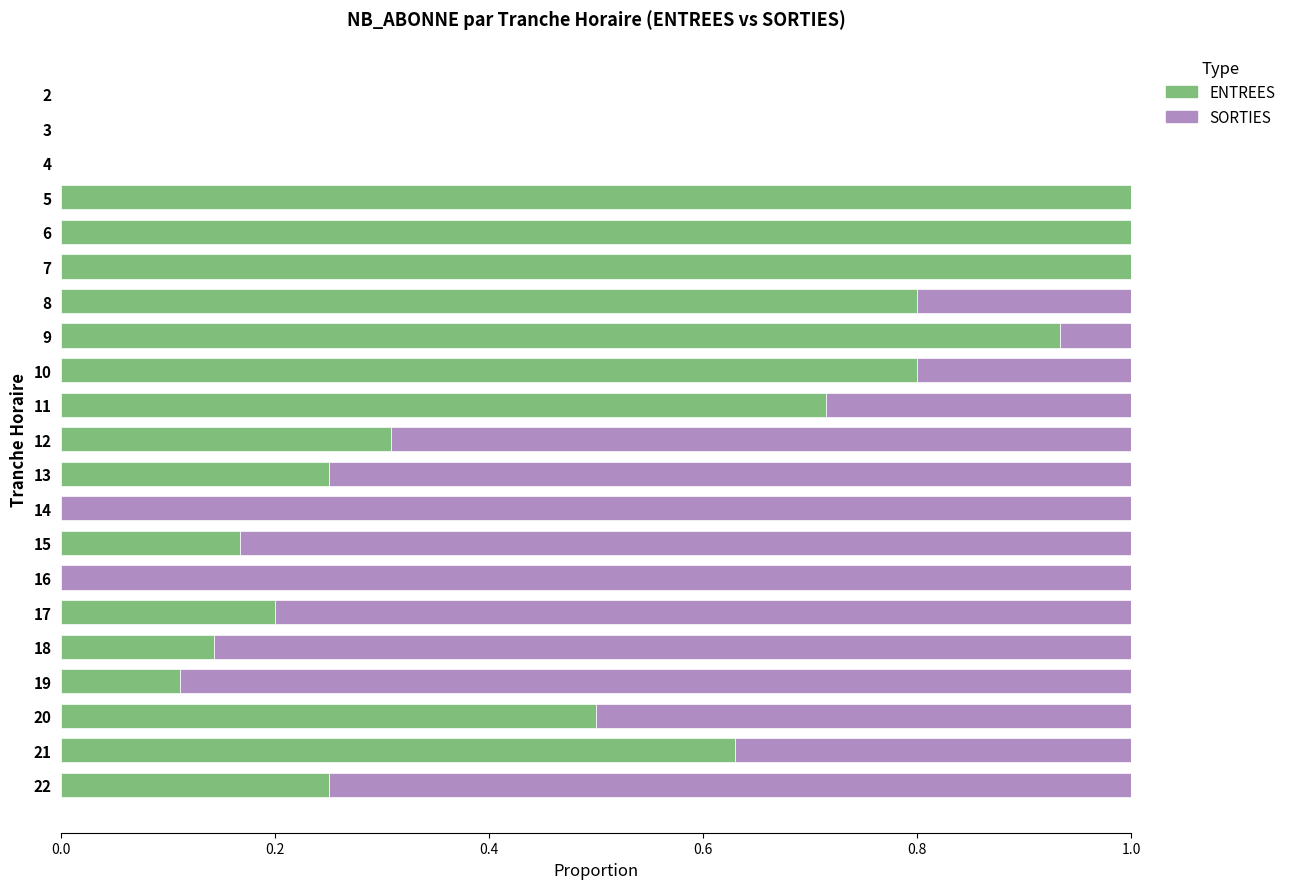

The ENTREES series shows 0.0 at 3. True or false?

True